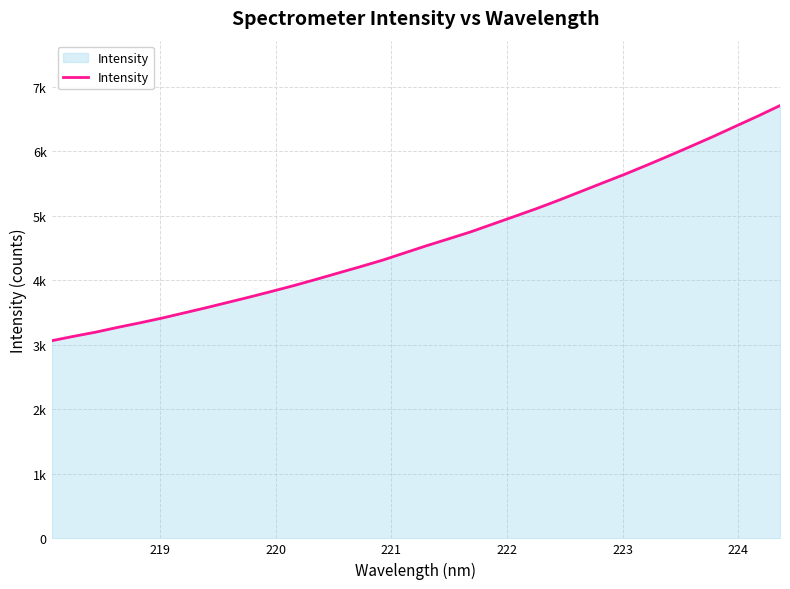

True or false: the data has more than 0 interior local peaks.

False